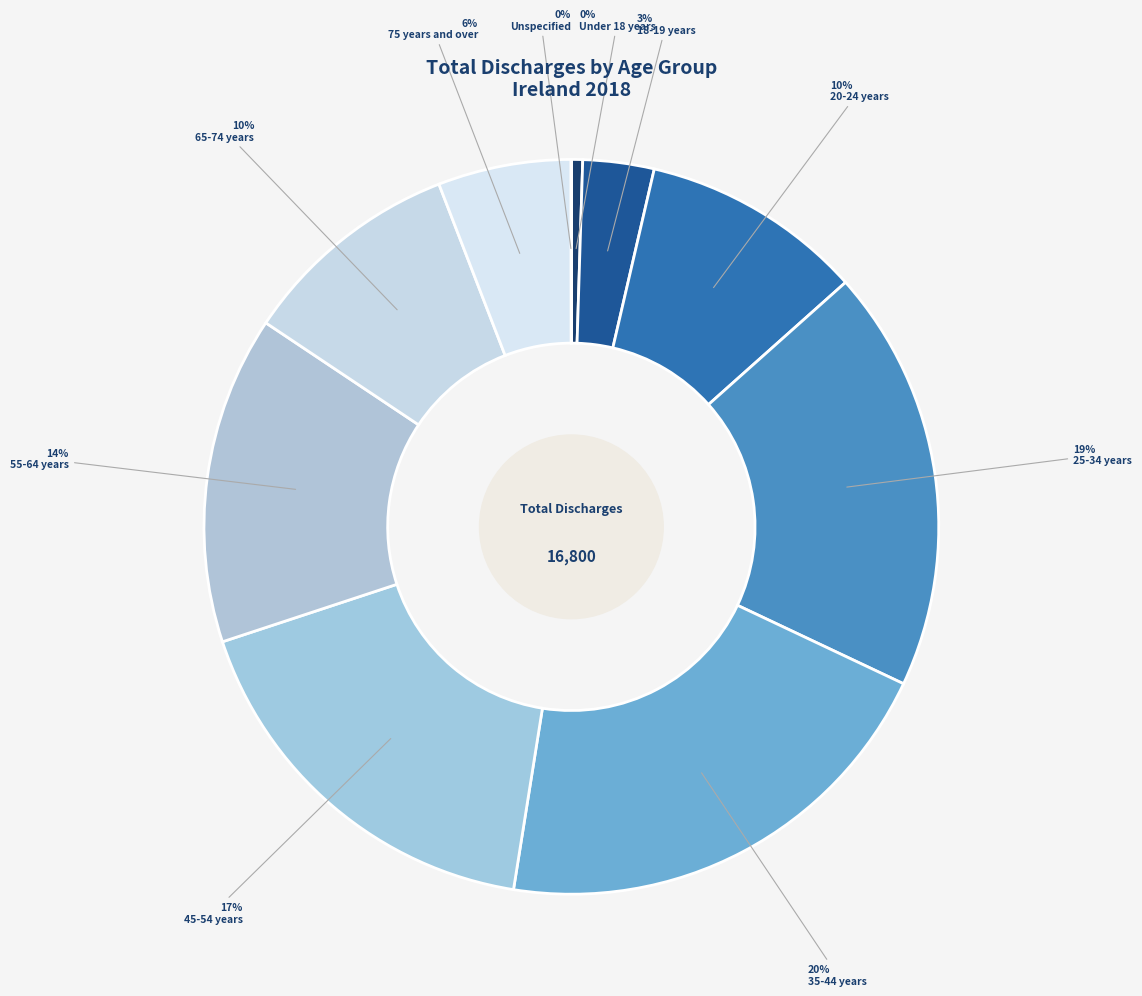

Which slice is the smallest?

Unspecified